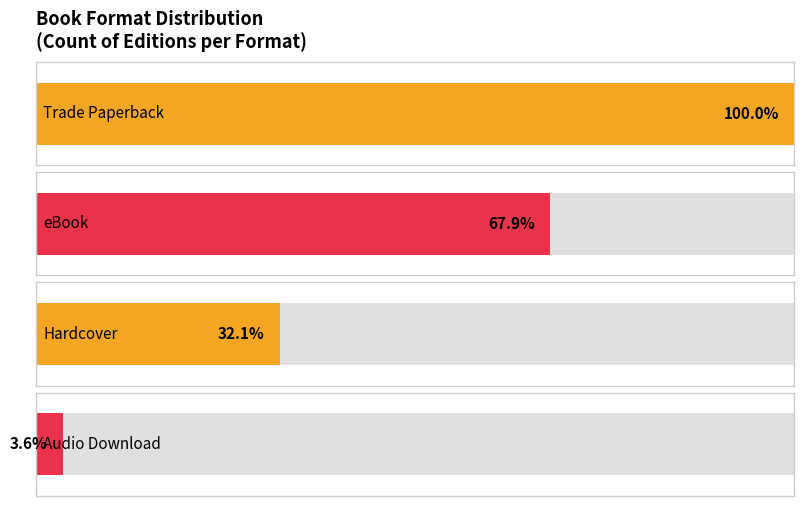

How many bars are there in each group?

2